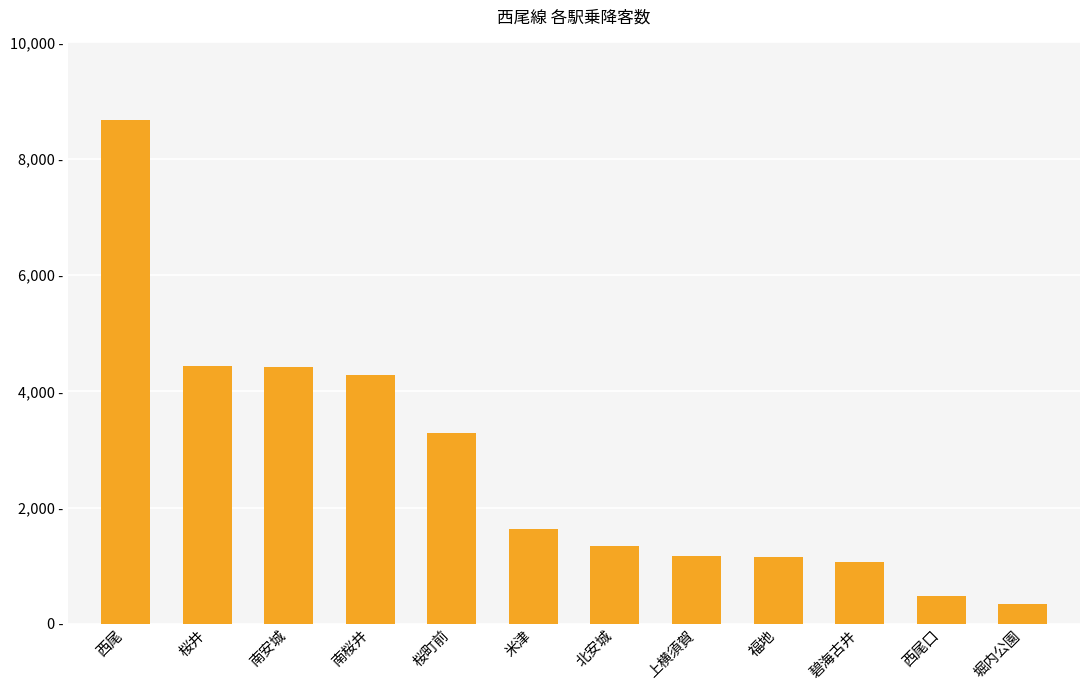

Are the bars grouped side by side (vs. stacked)?

No